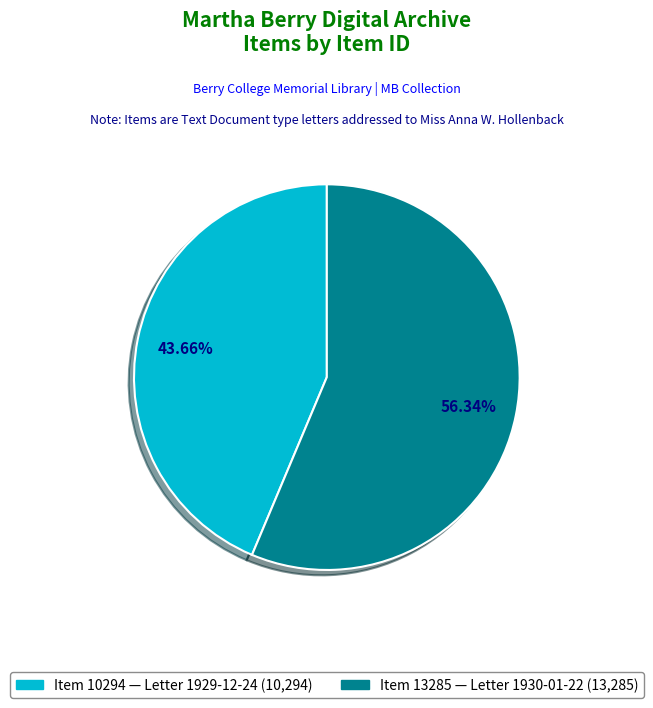

Rank the categories by value from highest to lowest.

Item 13285 (Text Document), Item 10294 (Text Document)